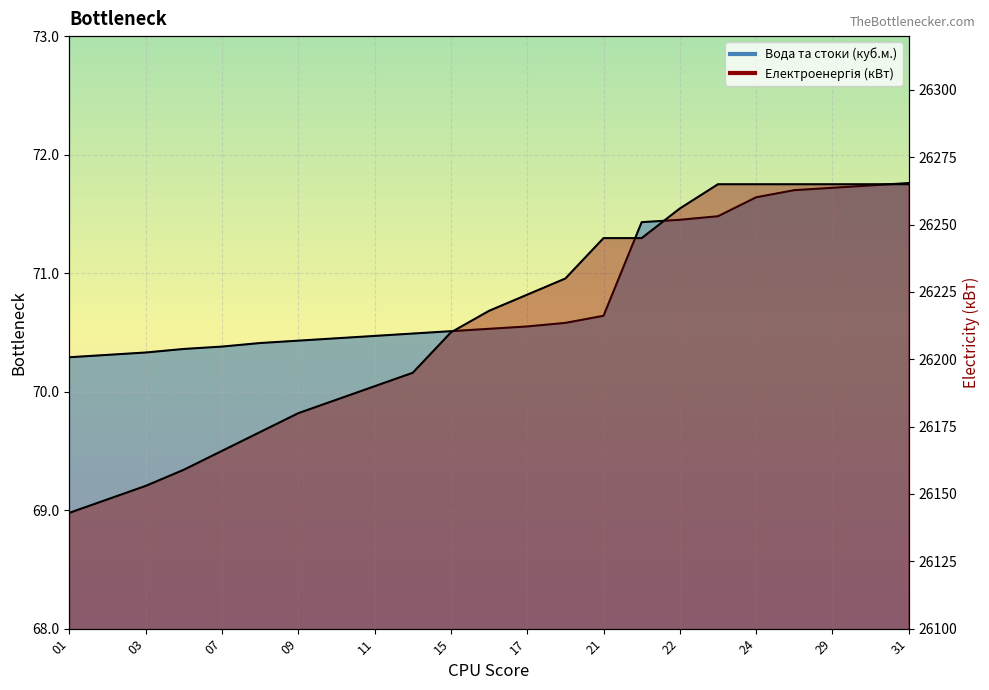

Which category has the highest value in the Електроенергія series?

23